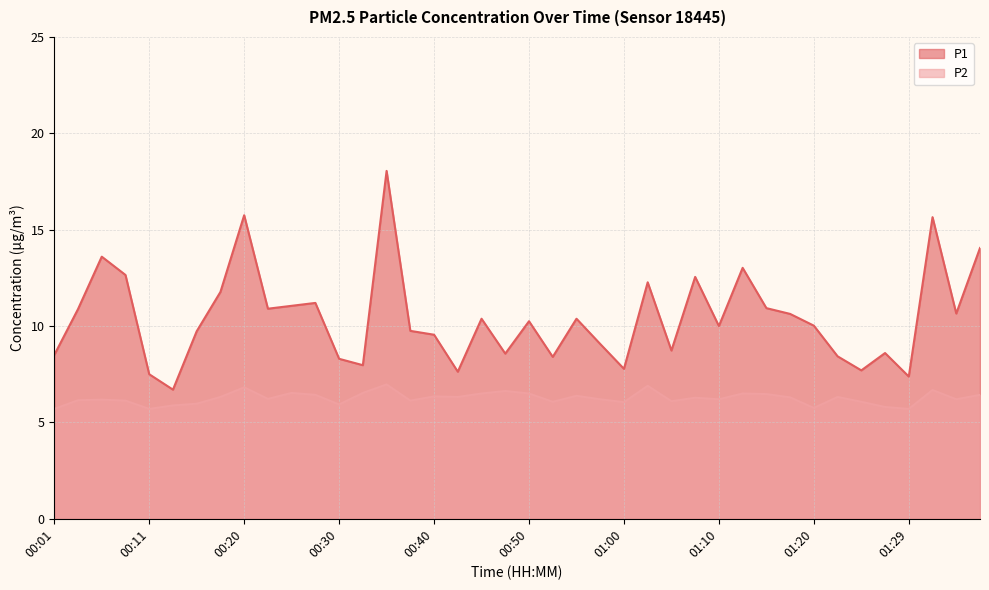

Where does the P2 series first go above 6?

00:03